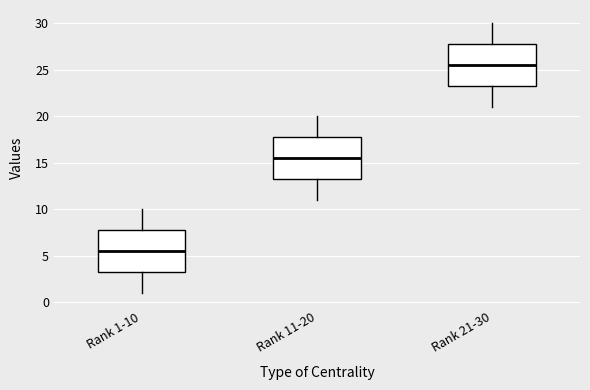

Which box has the lowest median line?

Rank 1-10